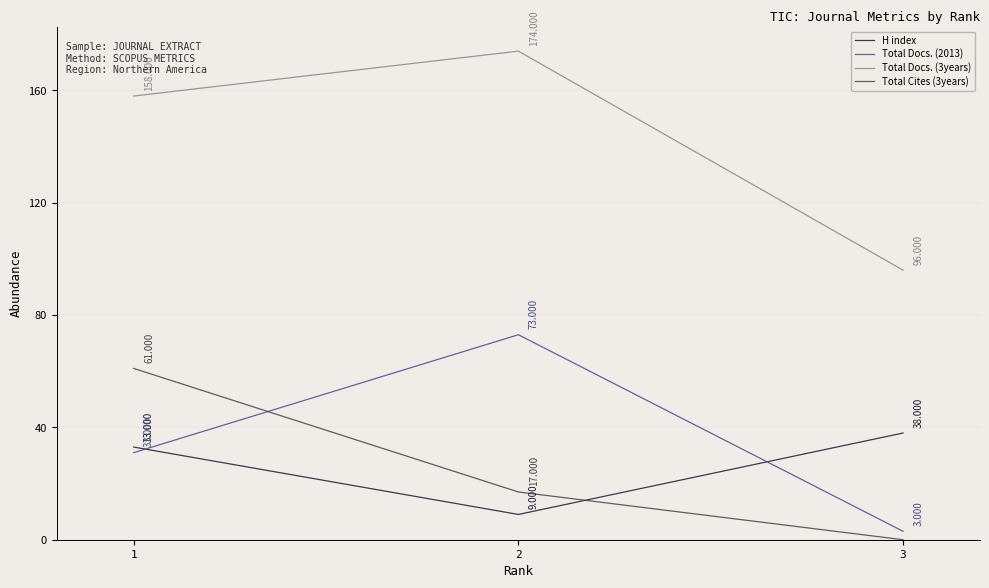

At which label does Total Docs. (3years) first exceed 158?

2